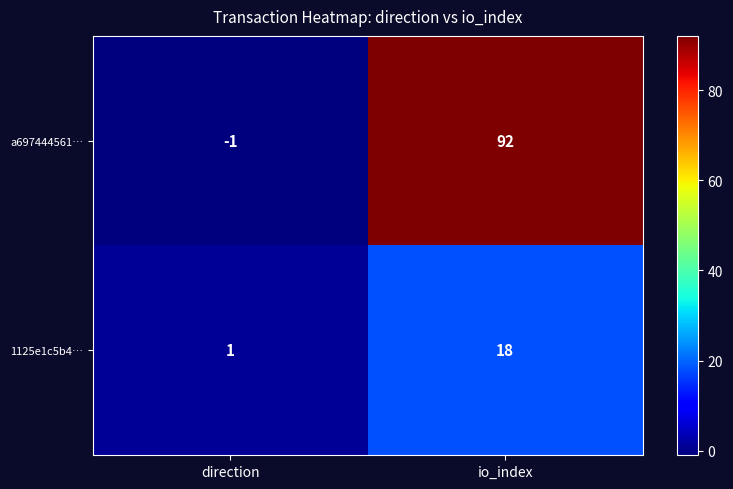

Which series has the largest total across all categories?

a697444561…